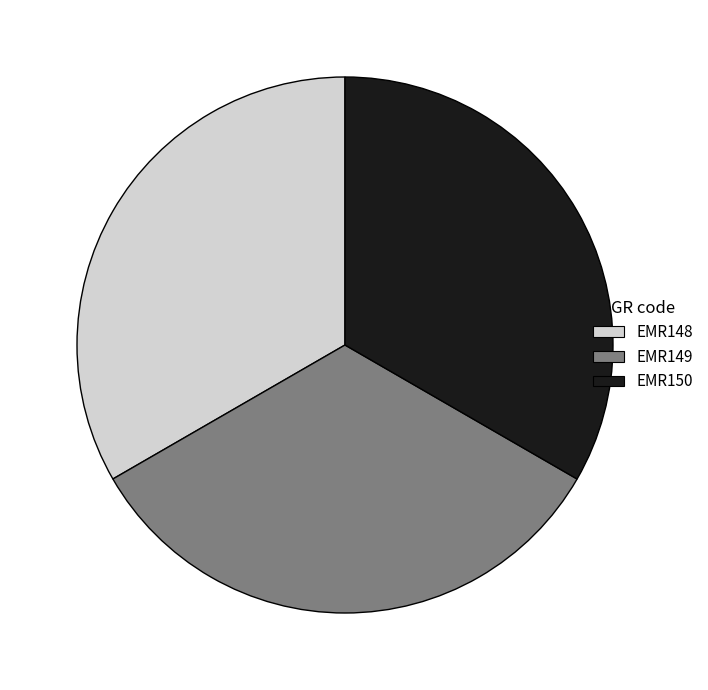

Approximately how many times larger is the value at EMR148 compared to EMR150?

1.0